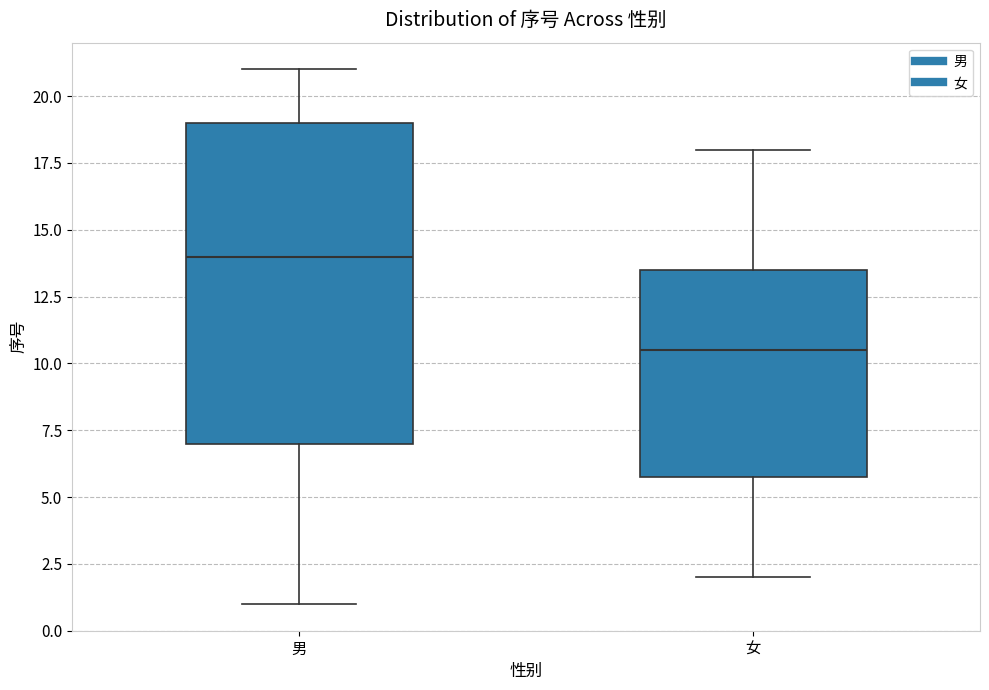

Which box's median line is the highest?

男